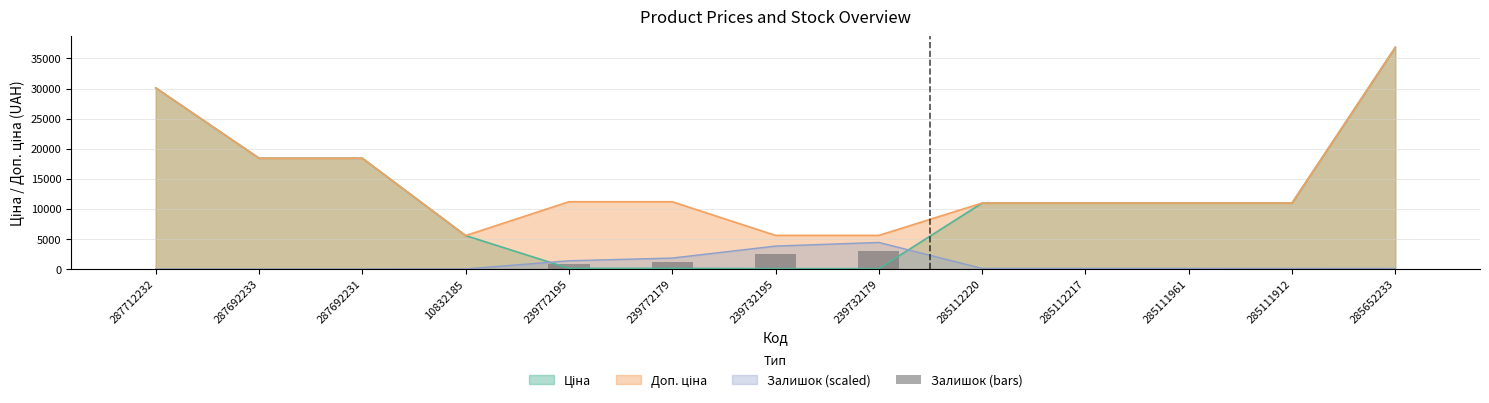

How many categories are shown in the chart?

13